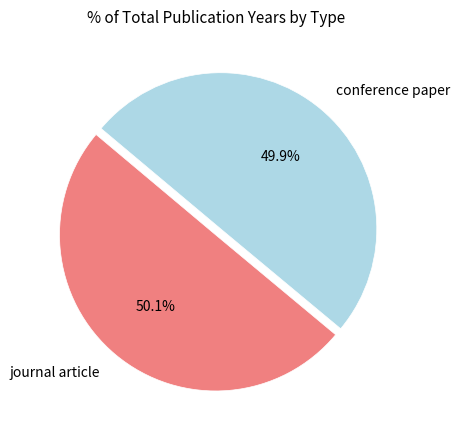

How many segments does this pie chart have?

2